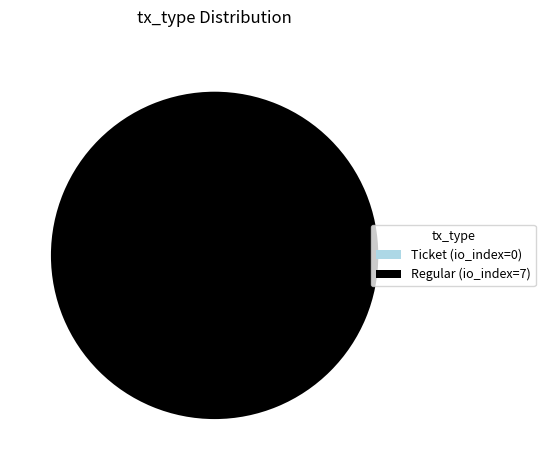

How many slices are in this pie chart?

2